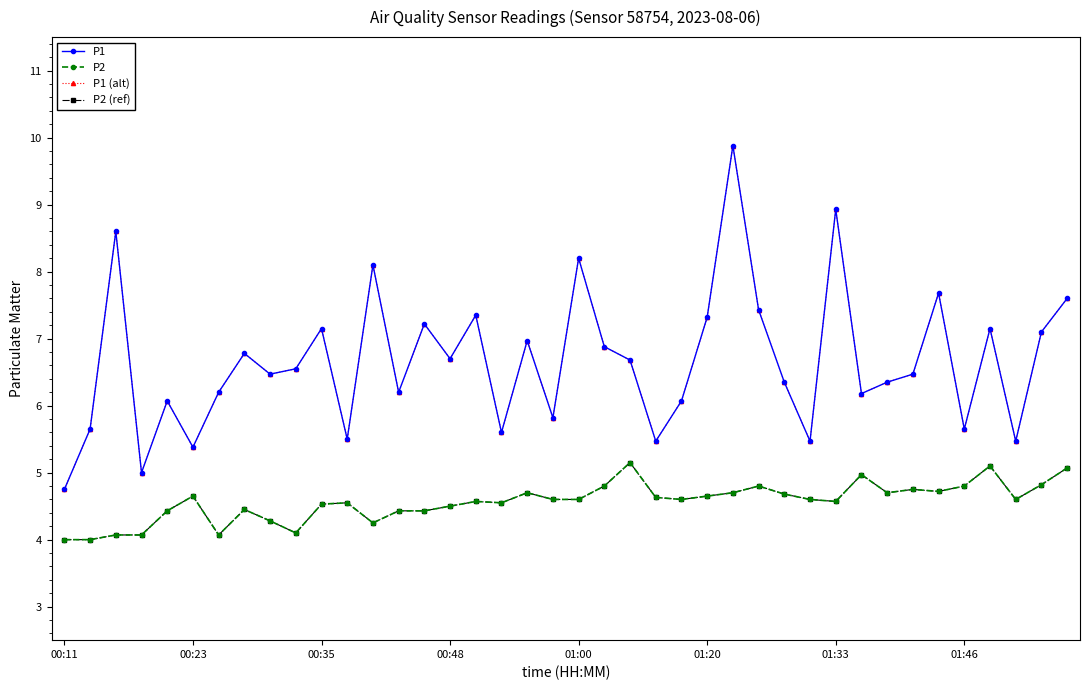

Is this an area chart (filled region under the line)?

No